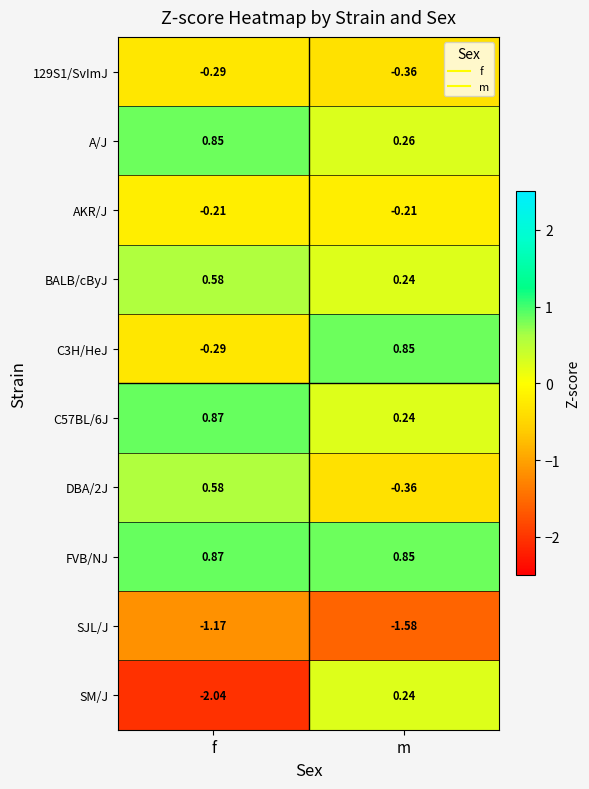

At which category is the sum across all series the highest?

m